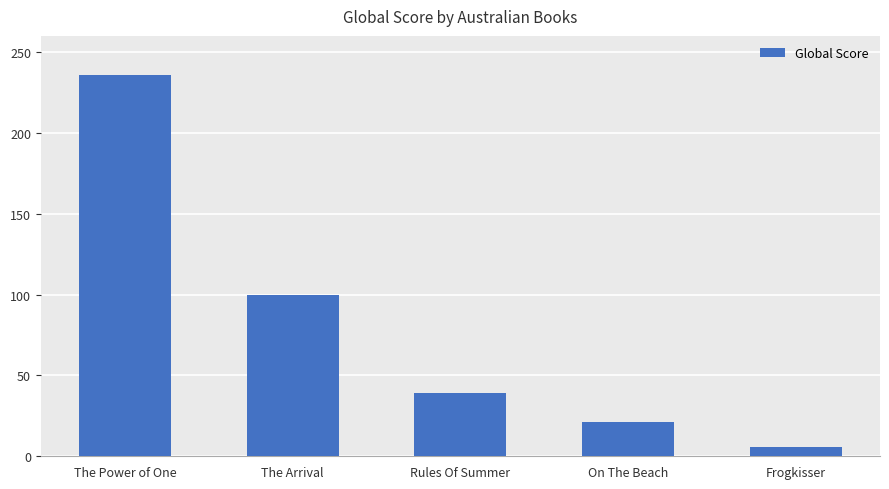

List the labels in order of value, largest first.

The Power of One, The Arrival, Rules Of Summer, On The Beach, Frogkisser